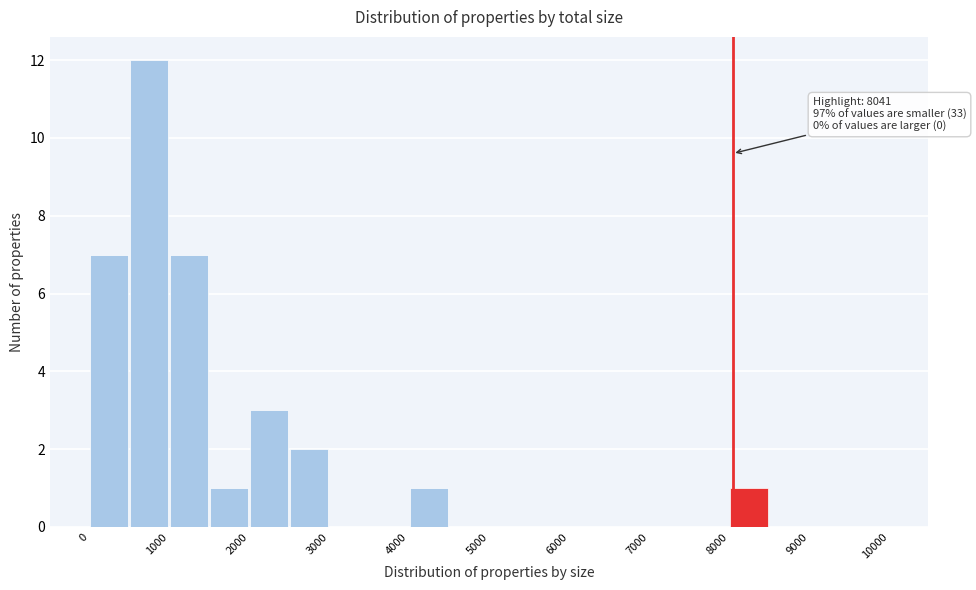

Which range on the x-axis has the tallest bar?

500 to 1000